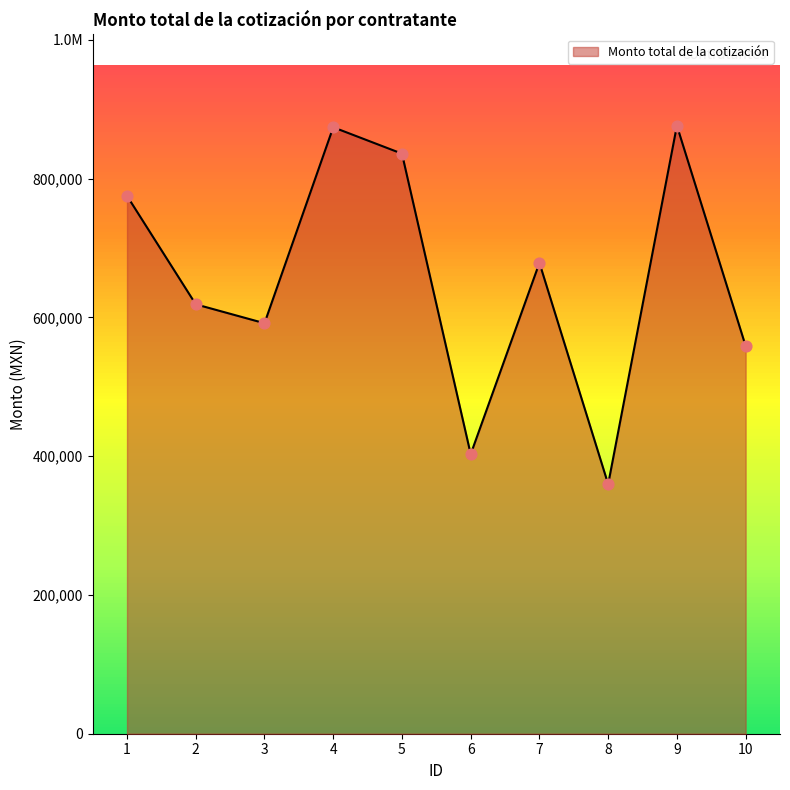

Is this an area chart (filled region under the line)?

Yes